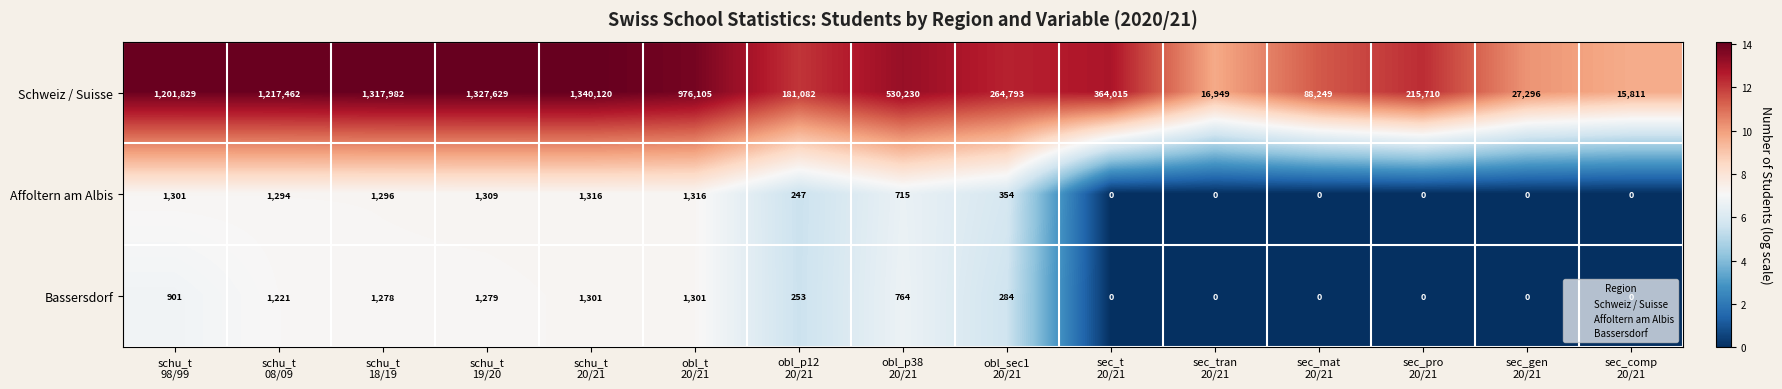

What is the greatest value displayed?

1340120